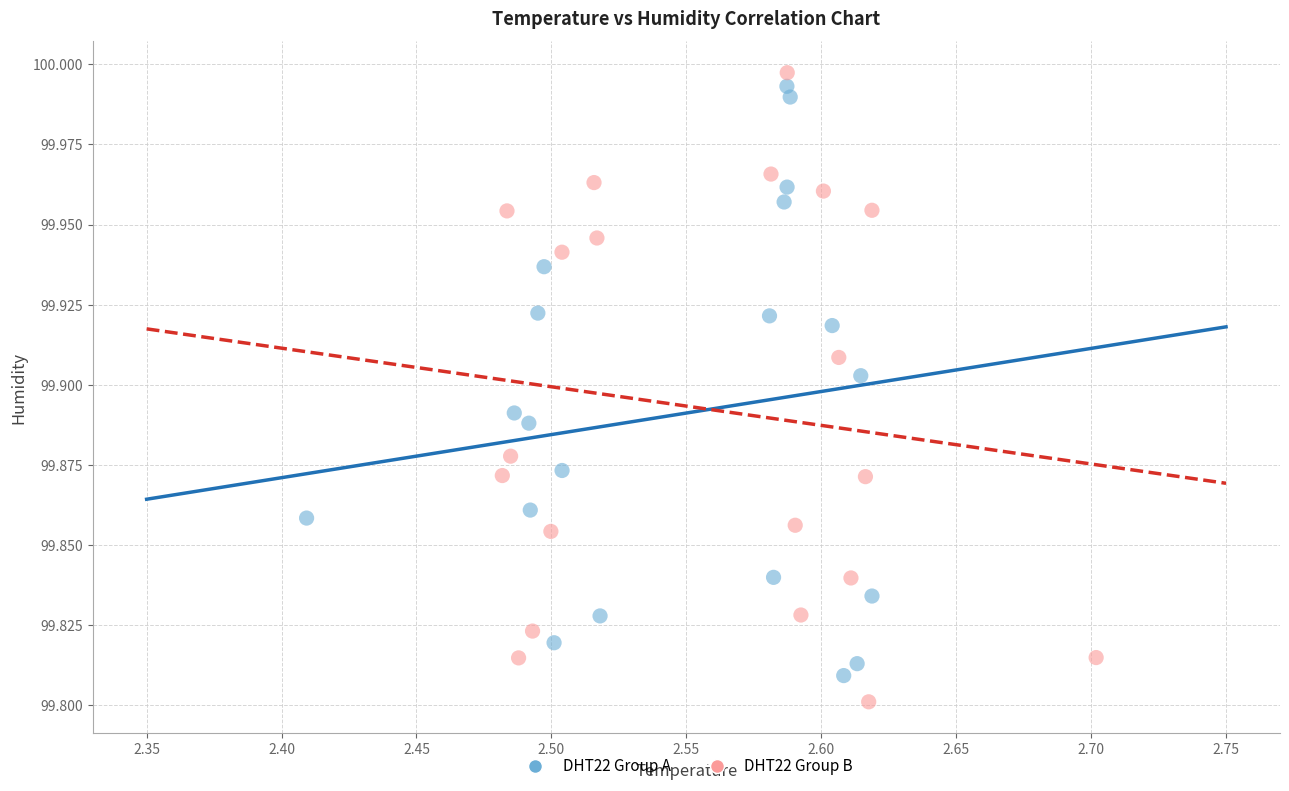

Which series has the widest spread of Y values?

DHT22 Group B